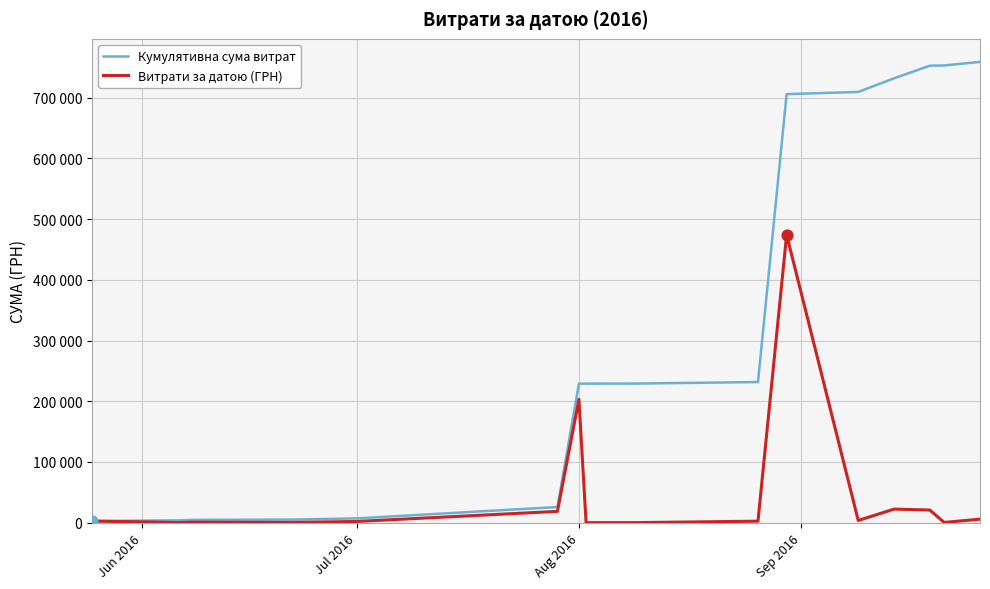

What are all the series names shown in the legend?

Кумулятивна сума витрат, Витрати за датою (ГРН)